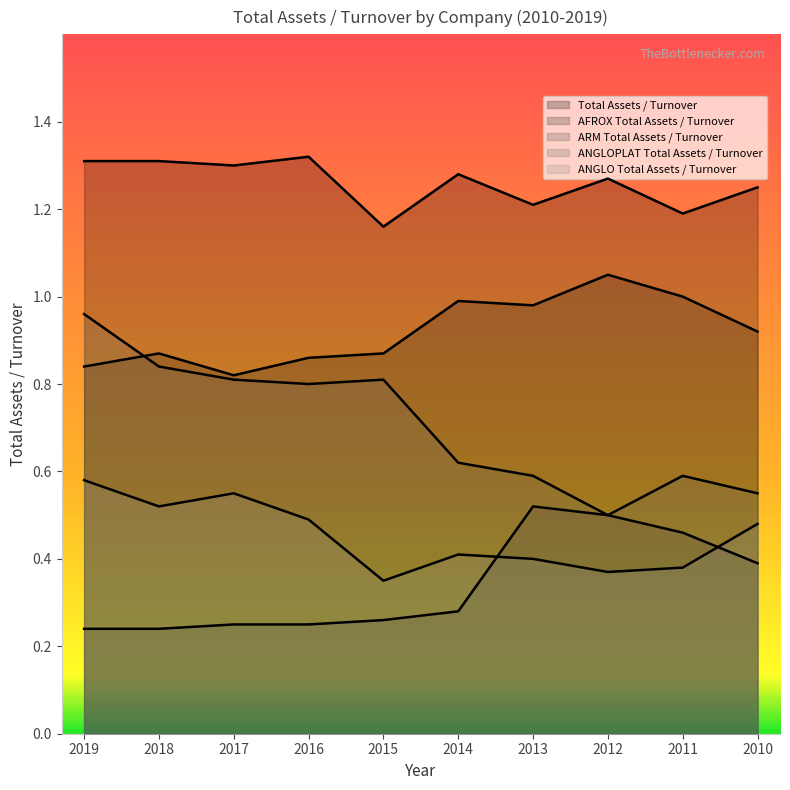

The value of Total Assets / Turnover at 2012 is 0.4. True or false?

False